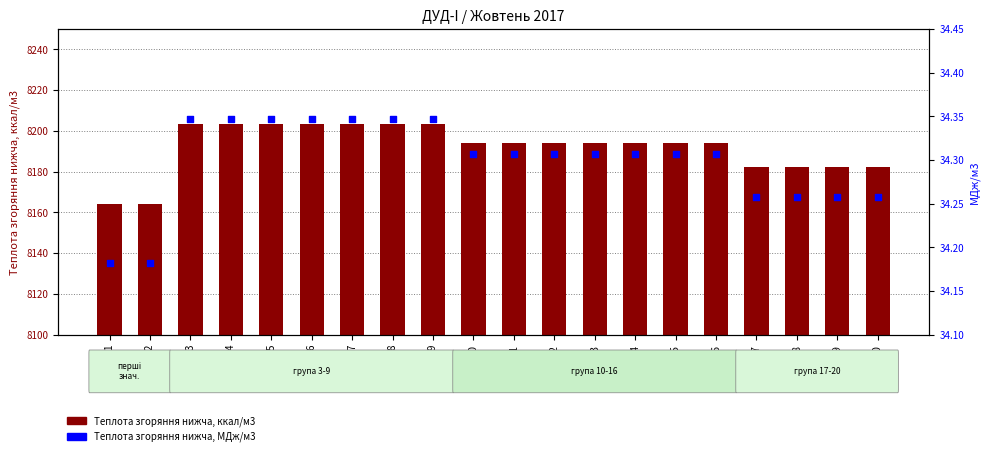

At which category is the sum across all series the highest?

3